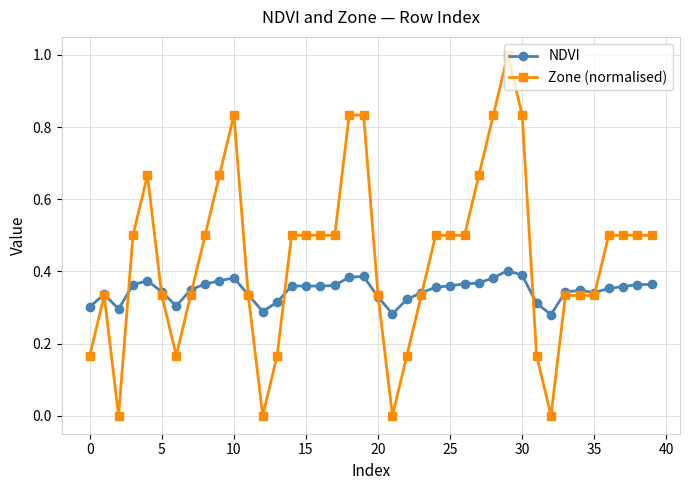

Rank the series by their average value, from lowest to highest.

NDVI, Zone (normalised)